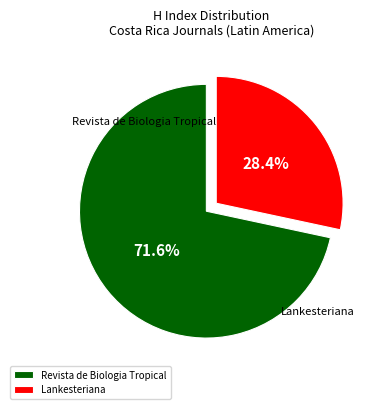

To the nearest percent, what is the average slice percentage?

50%